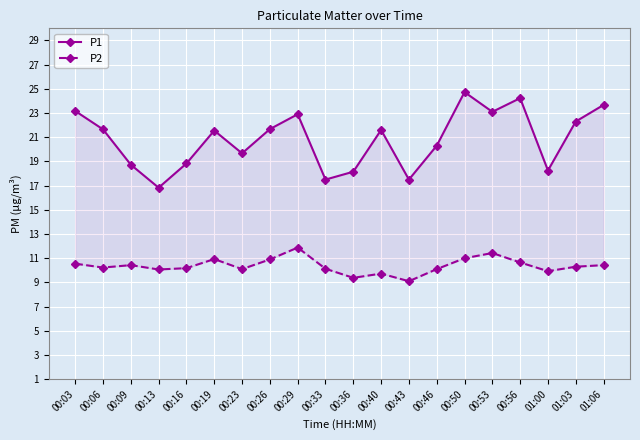

Which series changed the most between 00:46 and 01:03?

P1